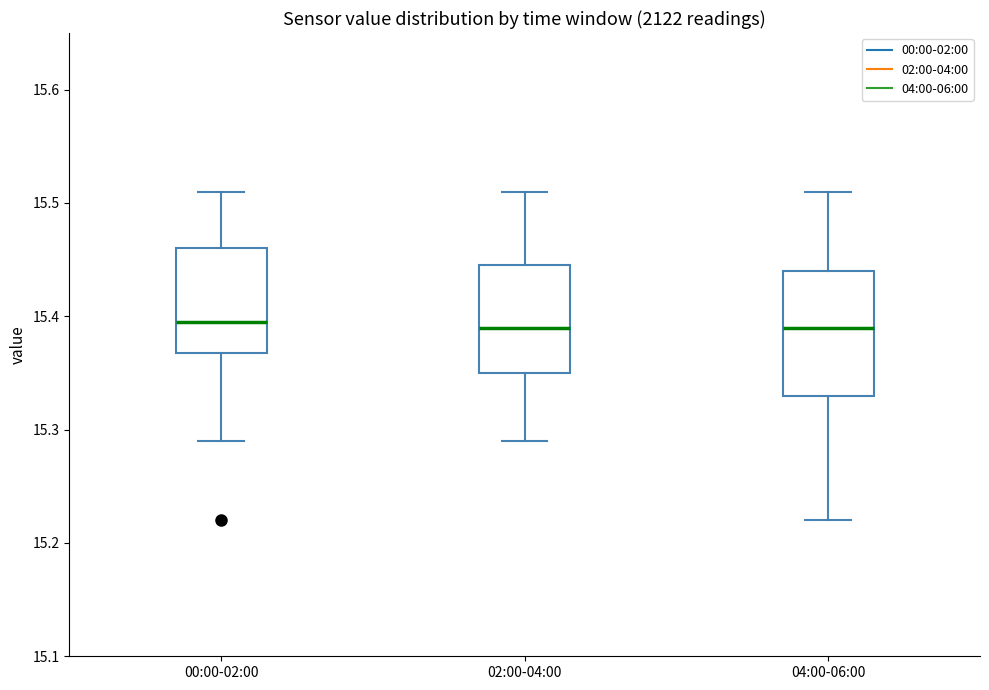

Where is the lower edge of the box for 00:00-02:00 on the y-axis? The values are not printed on the chart, so give them approximately, as read against the axis.

15.37